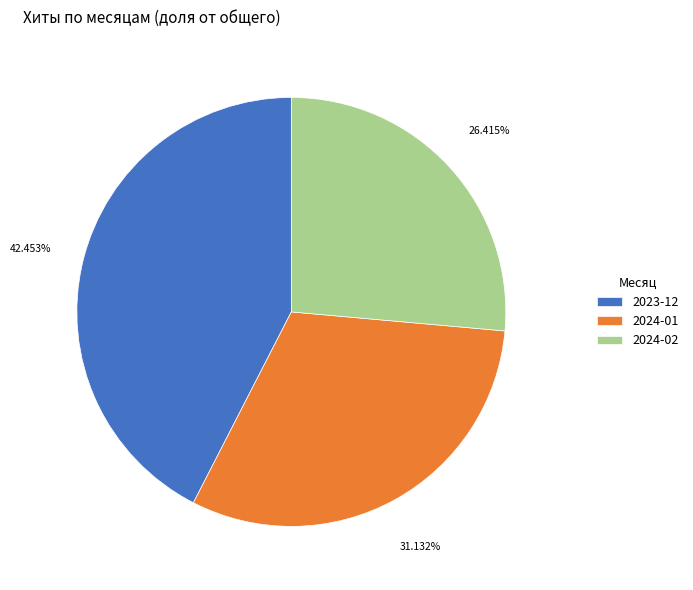

How many segments does this pie chart have?

3